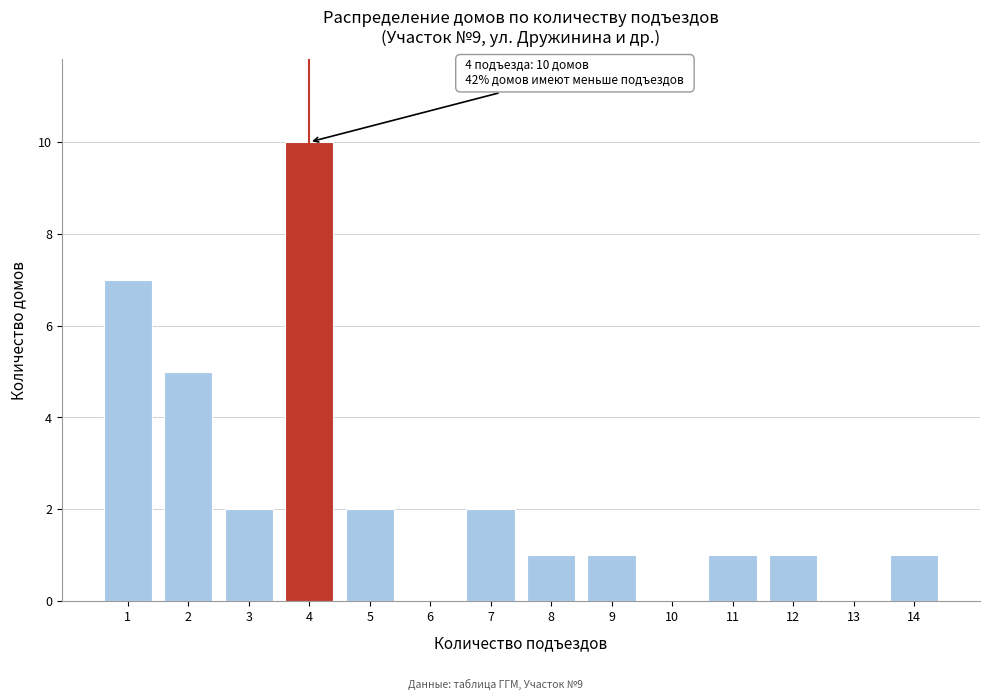

Which range on the x-axis has the tallest bar?

3.5 to 4.5